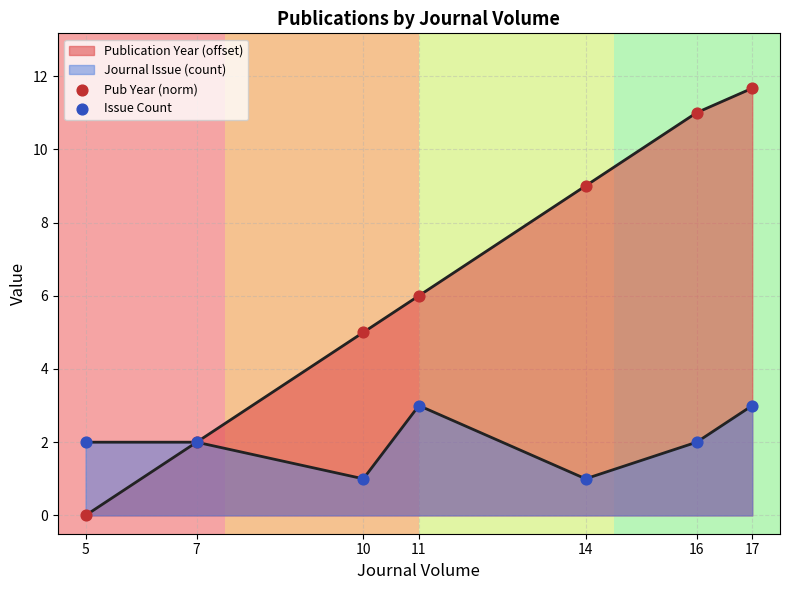

Is the value of Issue Count at 14 greater than the value of Pub Year (norm) at 16?

No